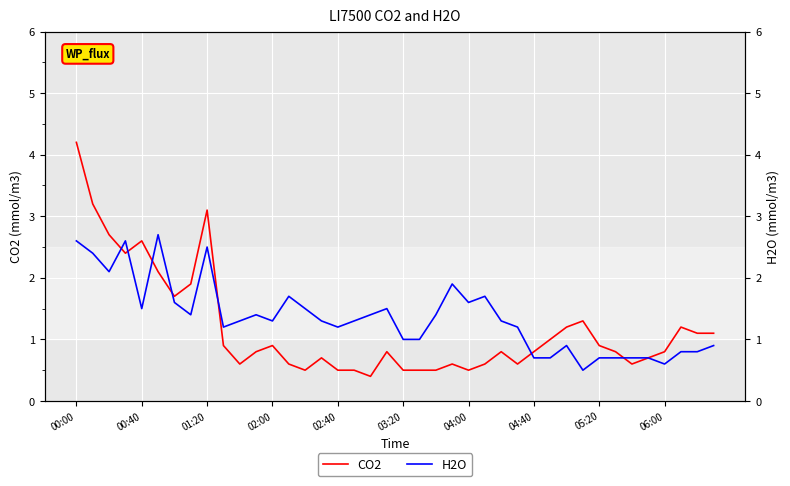

Is it true that CO2 equals 0.2 at 04:00?

False